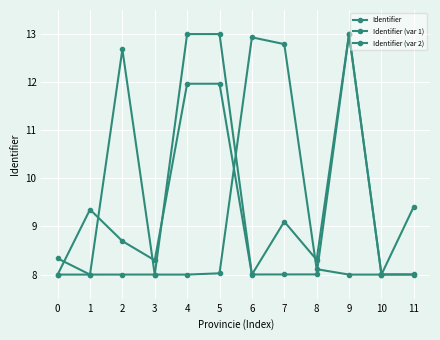

How many lines are shown in the chart?

3